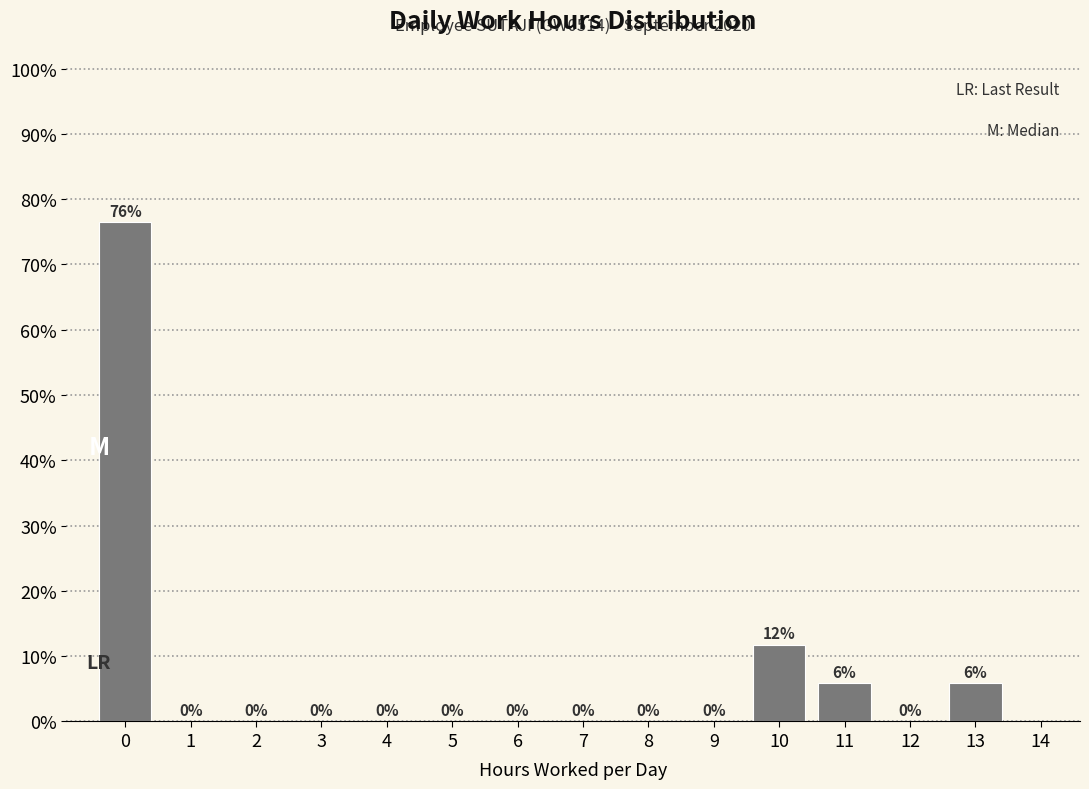

Are the bars horizontal?

No